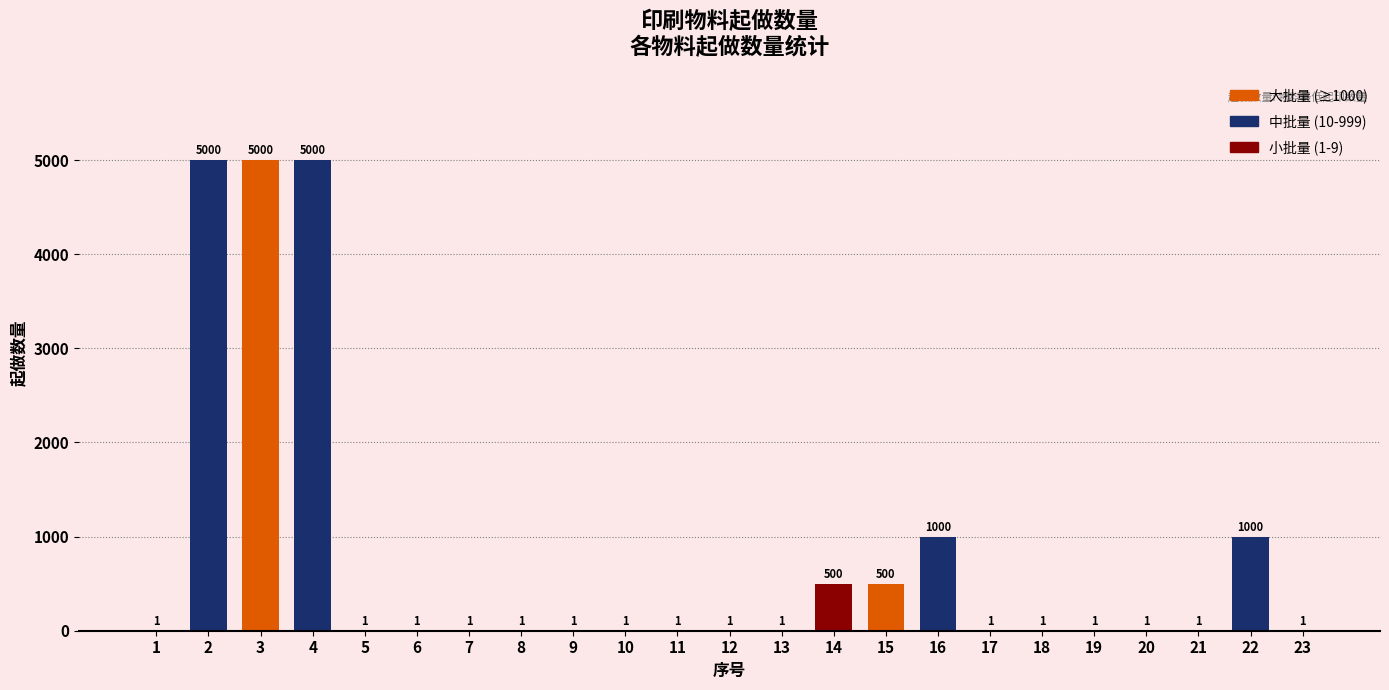

Approximately how many times larger is the value at 23 compared to 7?

1.0